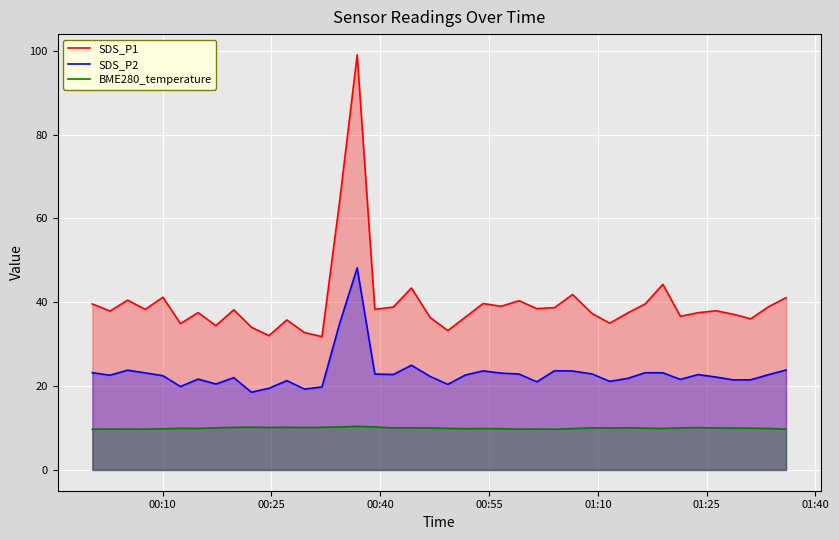

How many lines are shown in the chart?

3